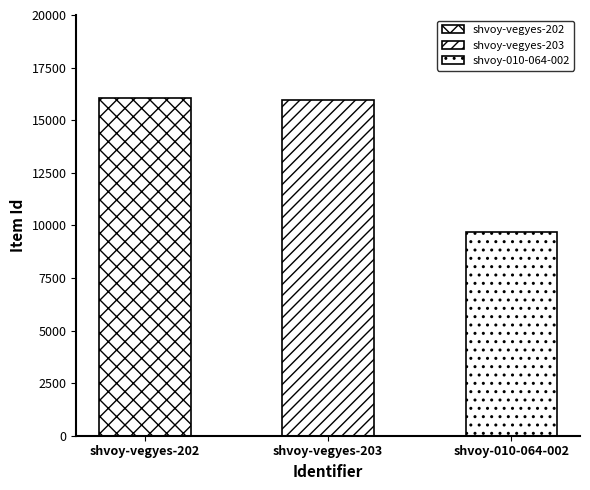

What is the difference between the maximum and minimum values?

6394